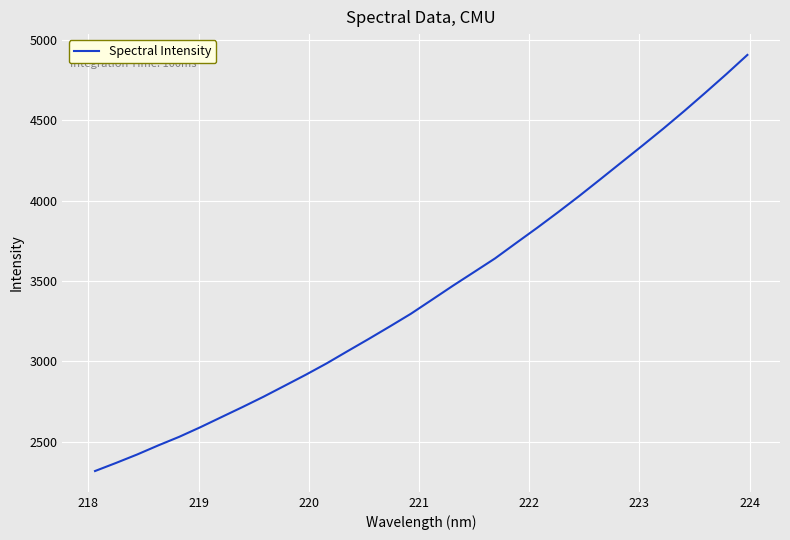

What is the difference between the maximum and minimum values?

2589.2